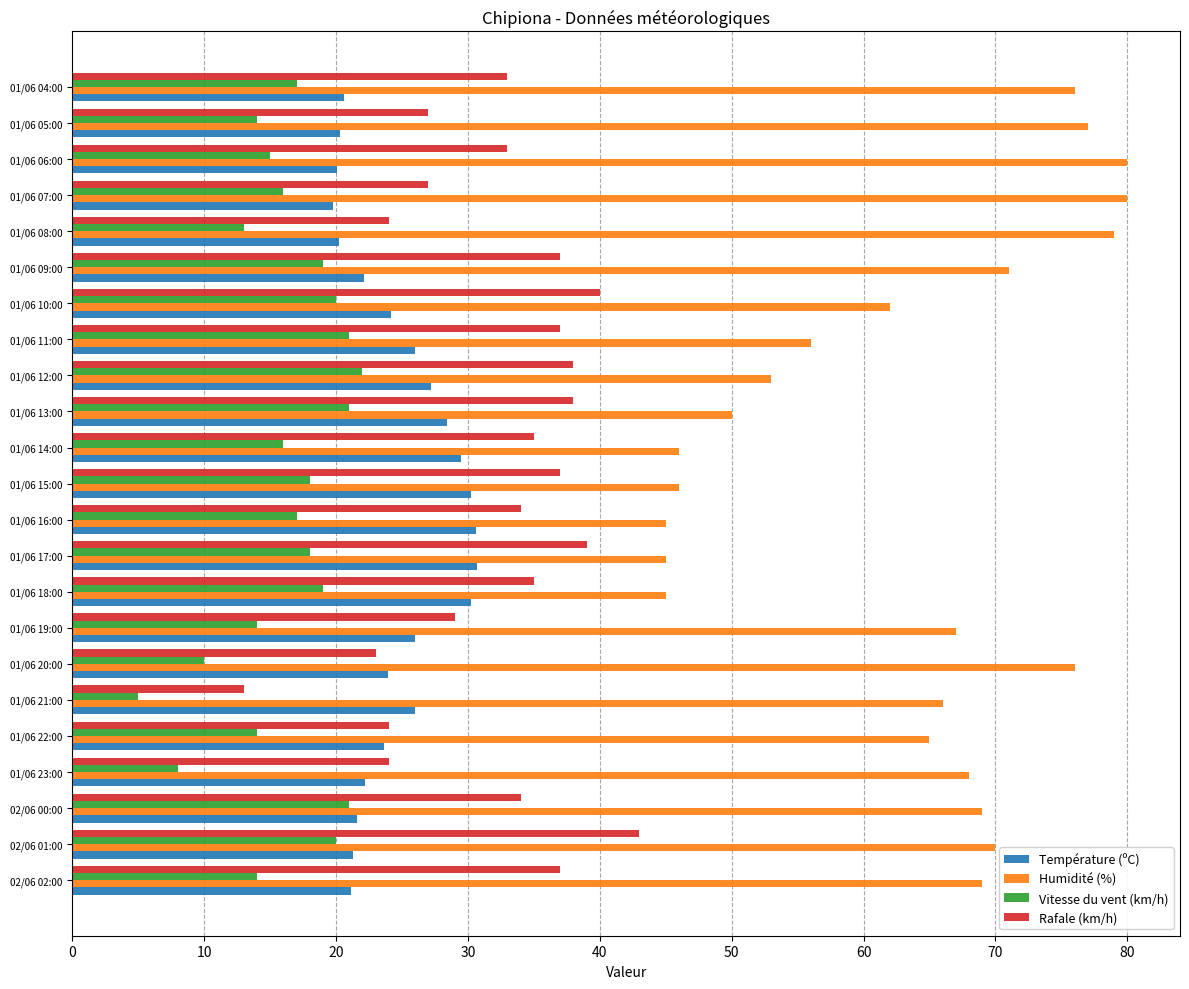

List the series in order of their peak value, lowest first.

Vitesse du vent (km/h), Température (ºC), Rafale (km/h), Humidité (%)